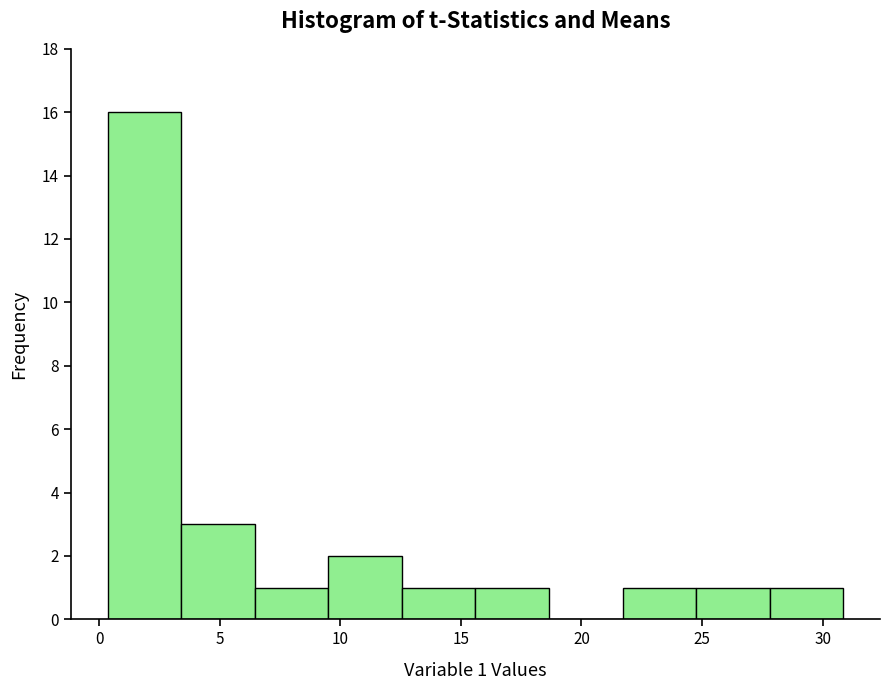

Which range on the x-axis has the tallest bar?

0.5 to 3.5